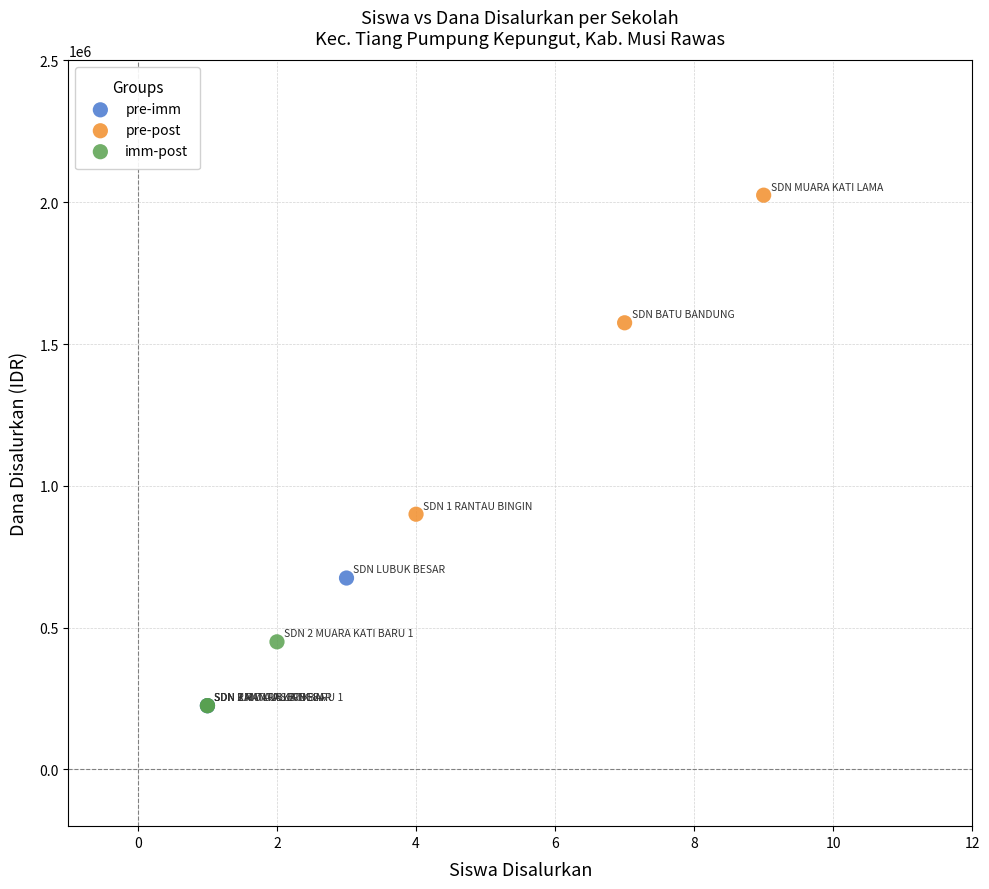

Which series has the largest Y range (max minus min)?

pre-post